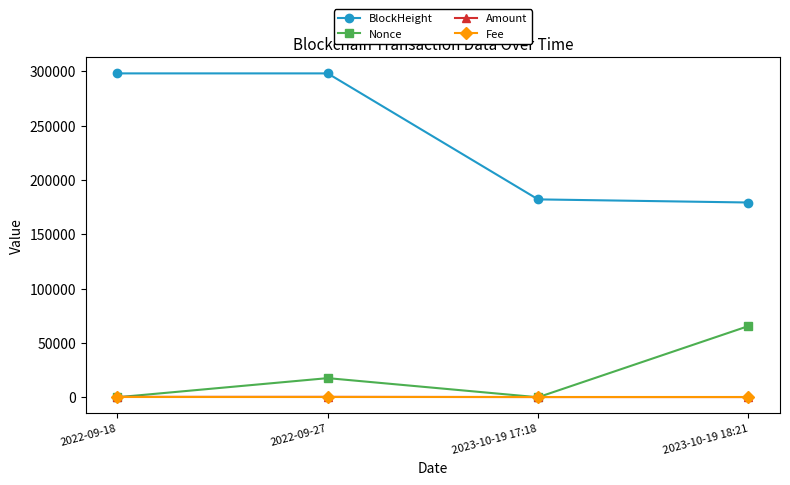

Which series has the widest spread of values?

BlockHeight